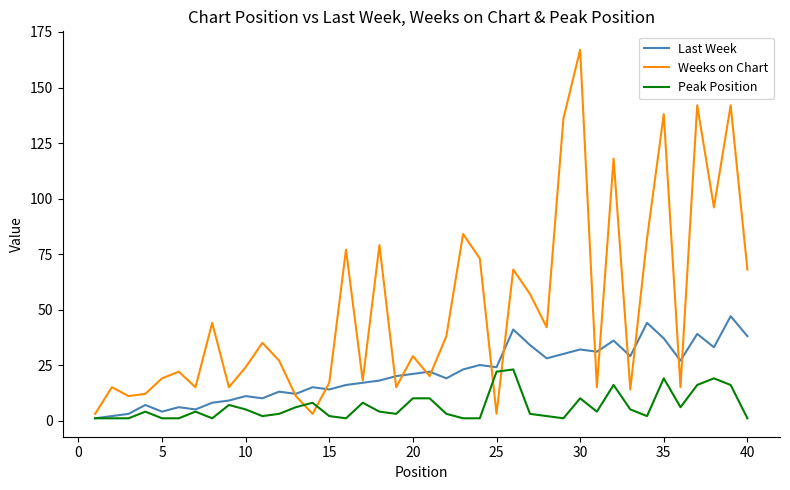

Which series has the largest total across all categories?

Weeks on Chart